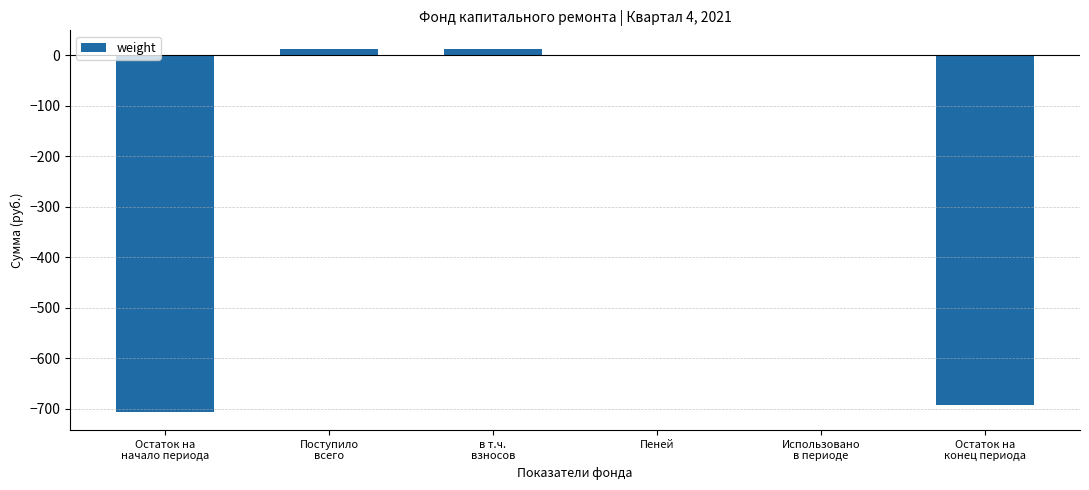

Reading left to right, transcribe all the data shown in this chart.

Остаток на
начало периода=-705.7	Поступило
всего=13.1	в т.ч.
взносов=13.1	Пеней=0.0	Использовано
в периоде=0.0	Остаток на
конец периода=-692.6